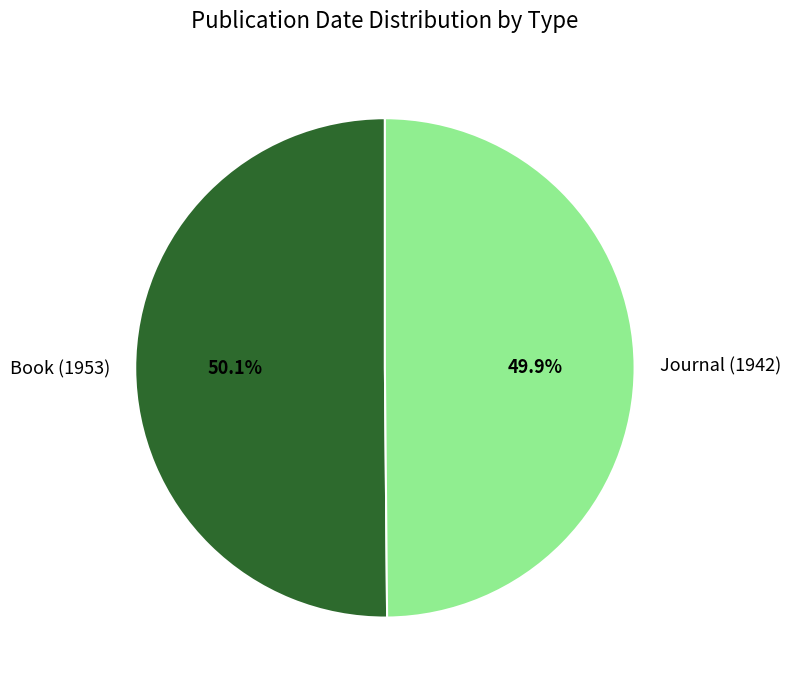

The Book (1953) slice represents 50% of the pie. True or false?

True